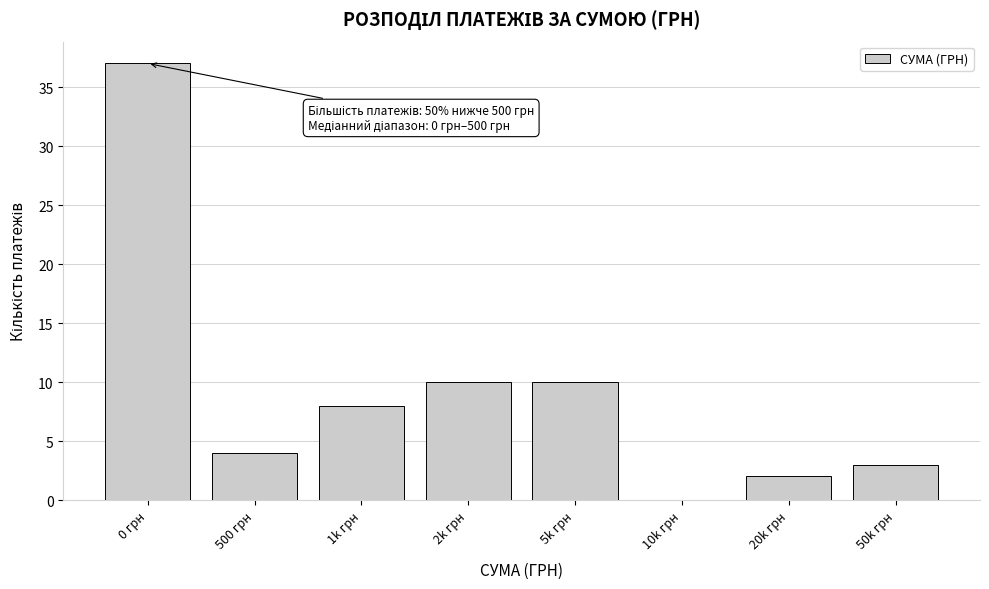

Reading left to right, extract all data points from this chart.

0 грн=37	500 грн=4	1k грн=8	2k грн=10	5k грн=10	10k грн=0	20k грн=2	50k грн=3